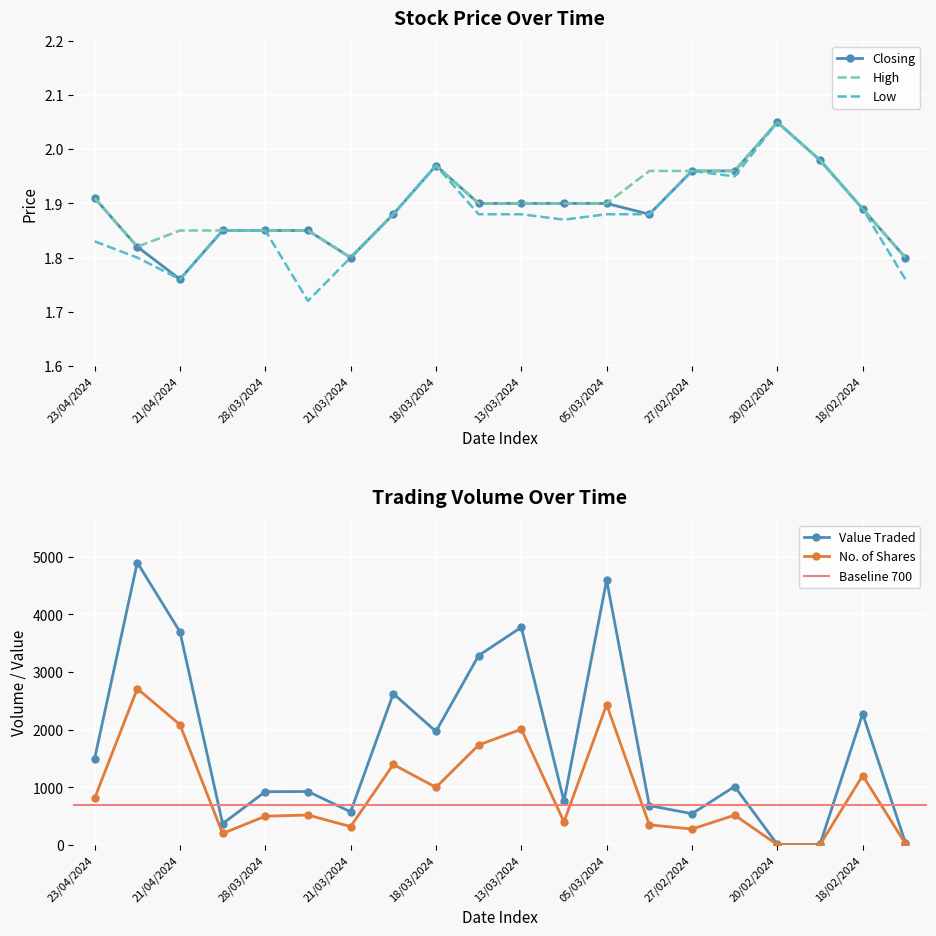

List the labels in order of High value, largest first.

20/02/2024, 19/02/2024, 18/03/2024, 28/02/2024, 27/02/2024, 21/02/2024, 23/04/2024, 14/03/2024, 13/03/2024, 06/03/2024, 05/03/2024, 18/02/2024, 20/03/2024, 21/04/2024, 04/04/2024, 28/03/2024, 25/03/2024, 22/04/2024, 21/03/2024, 05/02/2024